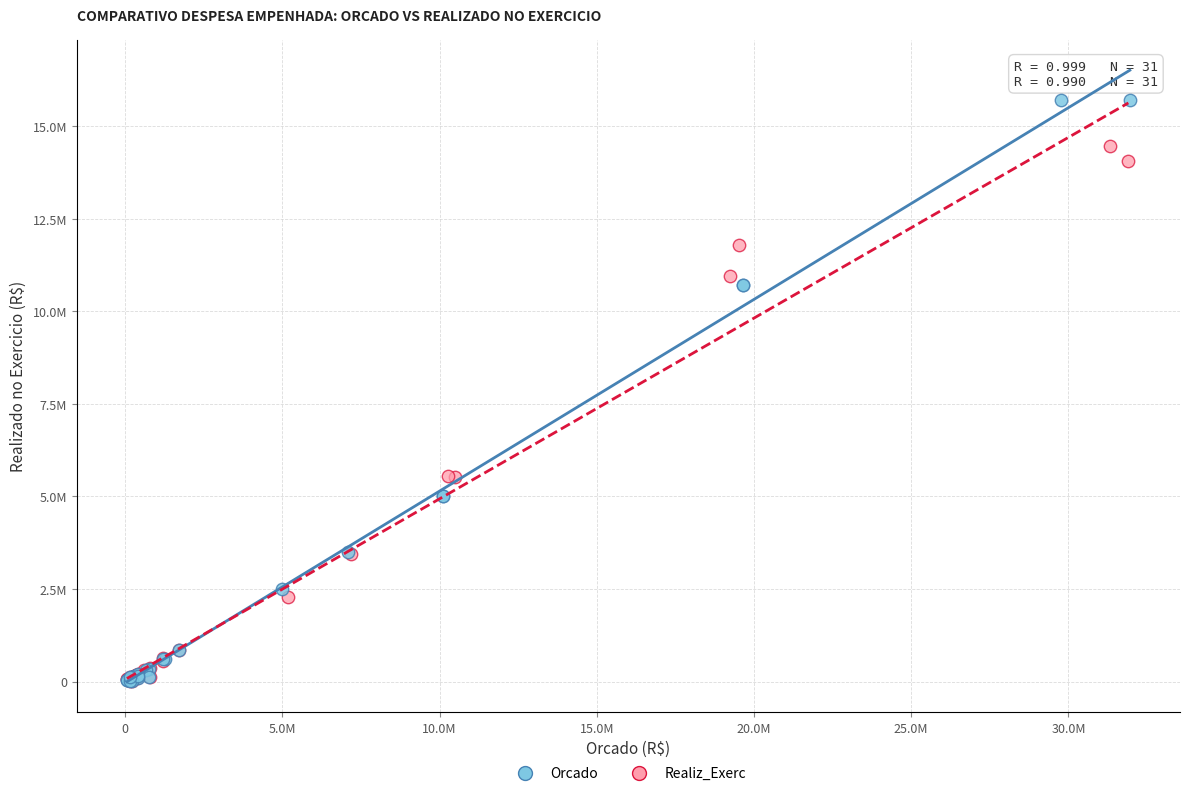

What are all the series names shown in the legend?

Orcado, Realiz_Exerc